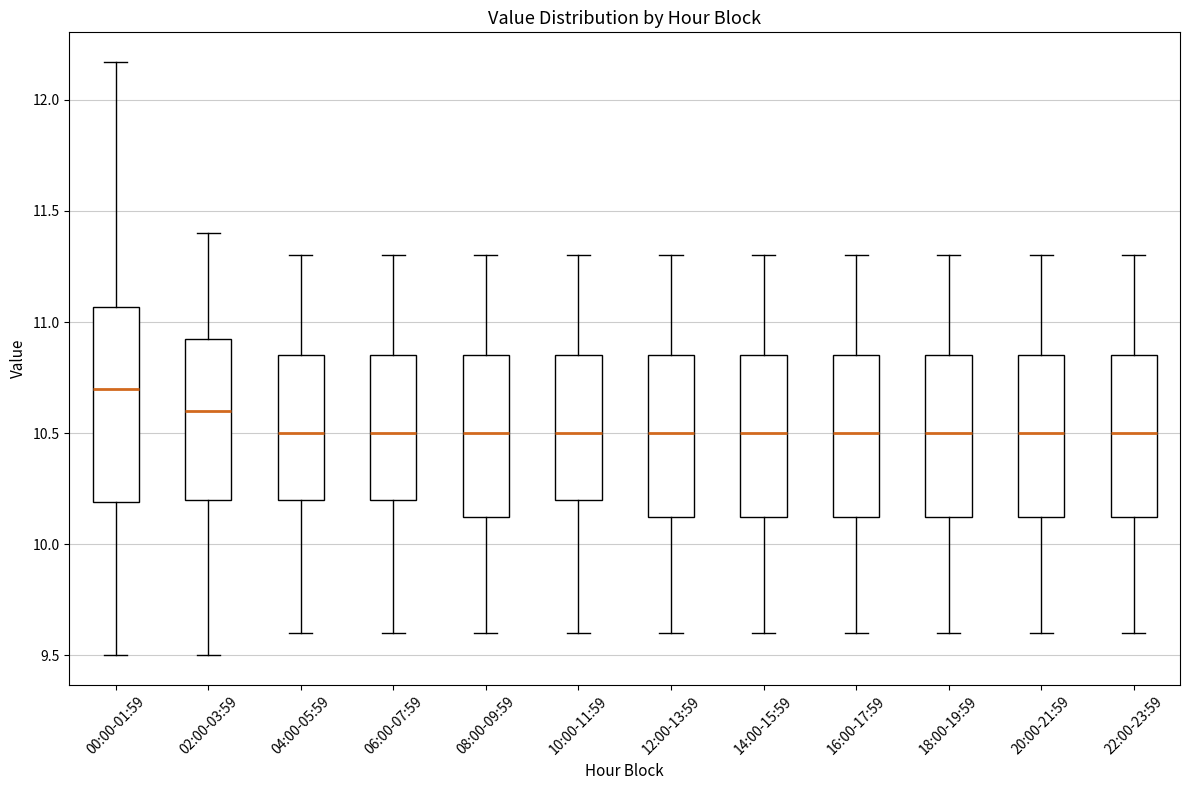

Which box's median line is the highest?

00:00-01:59